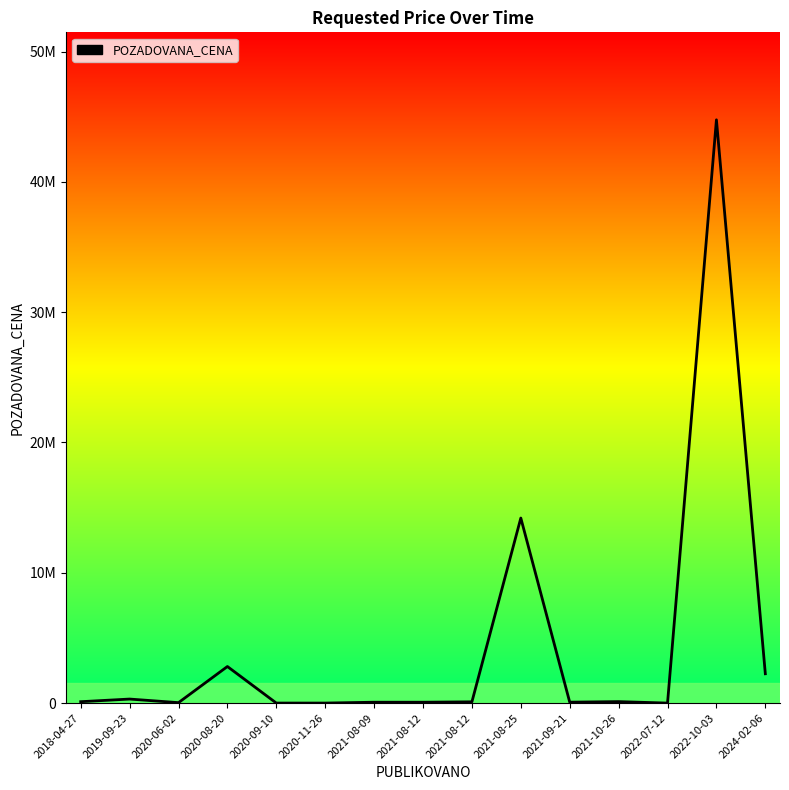

Does the chart display data point markers on the line(s)?

No